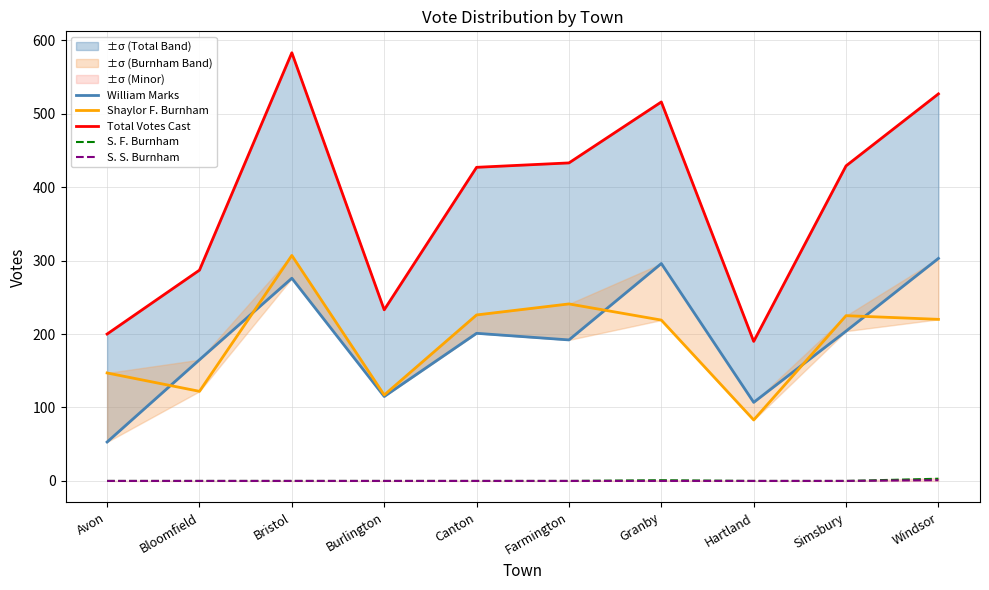

Is this an area chart (filled region under the line)?

No